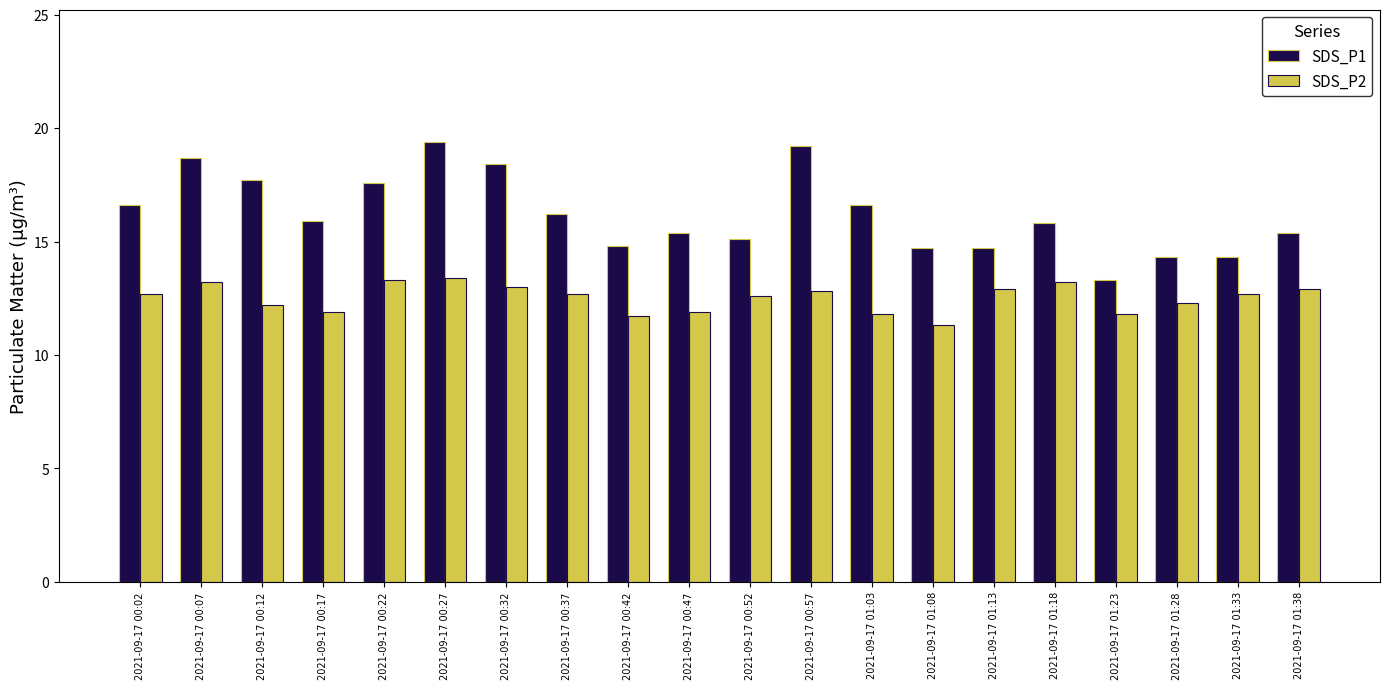

Which series has the largest range (max minus min)?

SDS_P1